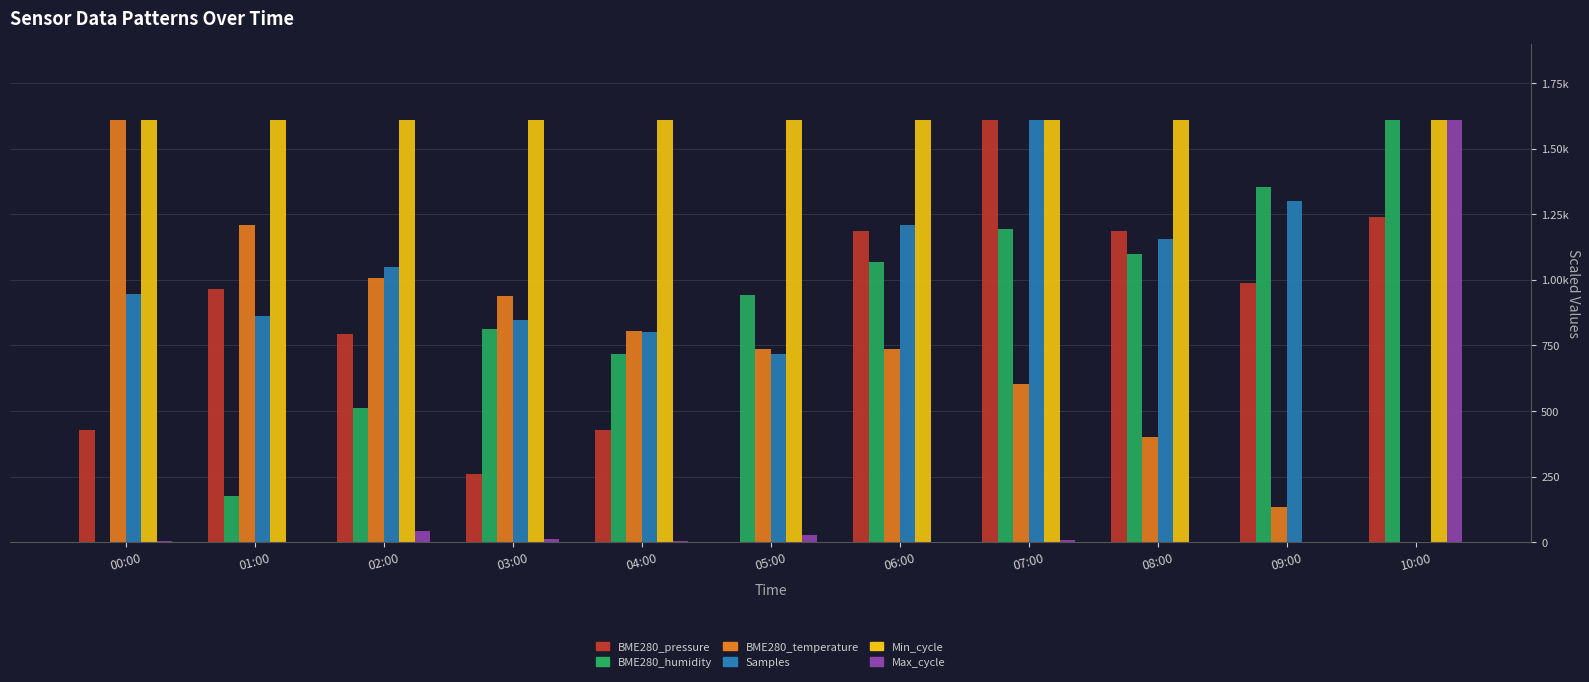

Rank the categories by Samples value from highest to lowest.

07:00, 09:00, 06:00, 08:00, 02:00, 00:00, 01:00, 03:00, 04:00, 05:00, 10:00